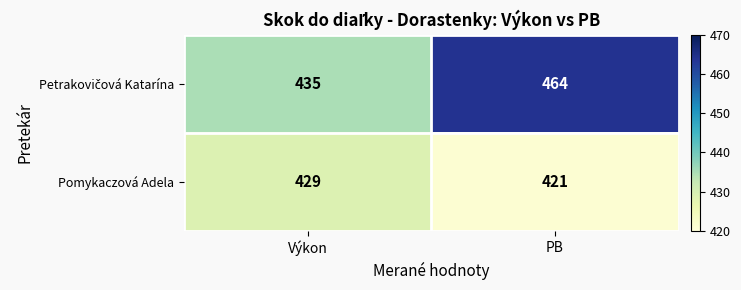

What is the greatest value displayed?

464